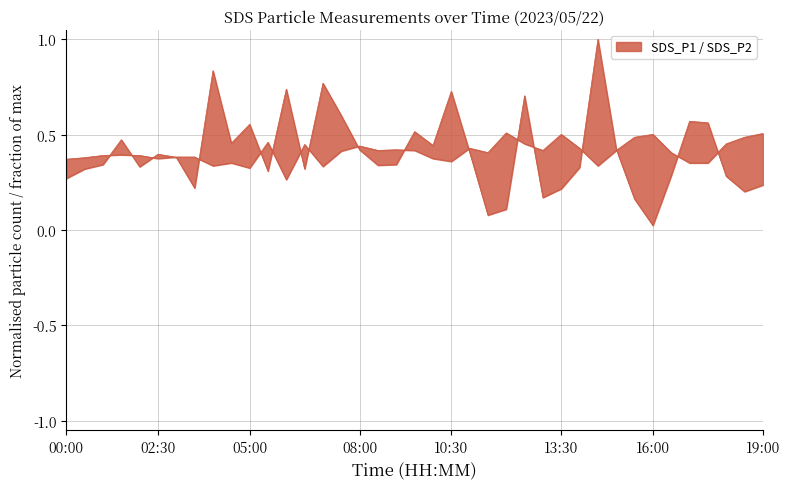

The value of SDS_P1 at 15:00 is 0.2. True or false?

False